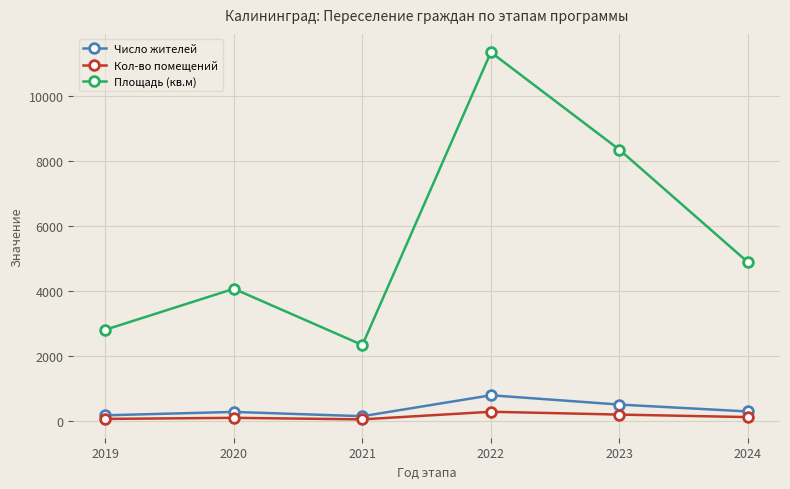

True or false: Число жителей and Площадь (кв.м) intersect in this chart.

False